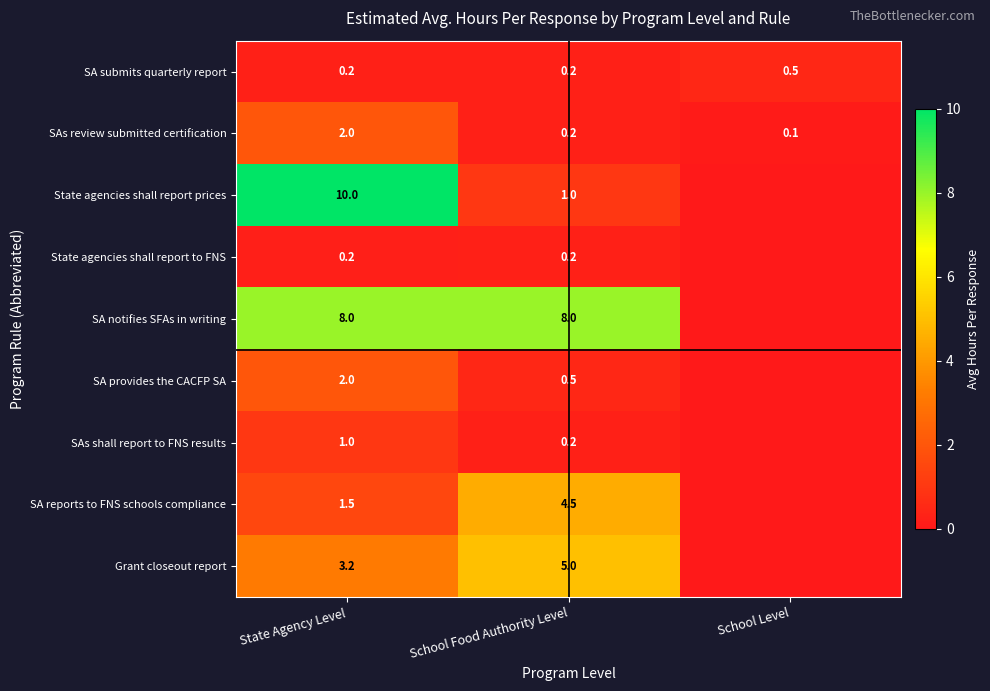

What is the sum of the SA submits quarterly report values at State Agency Level and School Level?

0.7